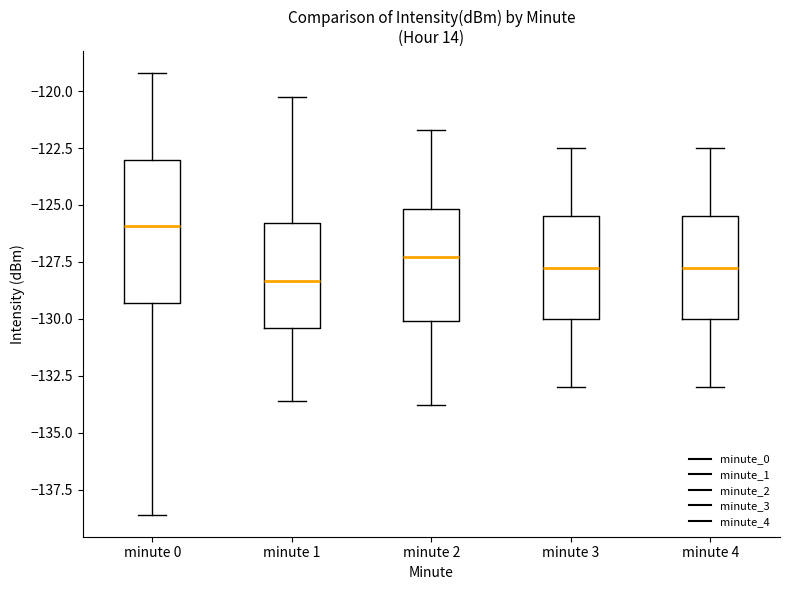

Reading left to right, read every box against the y-axis: the position of its median line, the range the box covers, and the ends of its whiskers. The values are not printed on the chart, so give them approximately, as read against the axis.

minute 0: median -126.0, box -129.5 to -123.0, whiskers -138.5 to -119.0
minute 1: median -128.5, box -130.5 to -126.0, whiskers -133.5 to -120.5
minute 2: median -127.5, box -130.0 to -125.0, whiskers -134.0 to -121.5
minute 3: median -127.5, box -130.0 to -125.5, whiskers -133.0 to -122.5
minute 4: median -127.5, box -130.0 to -125.5, whiskers -133.0 to -122.5